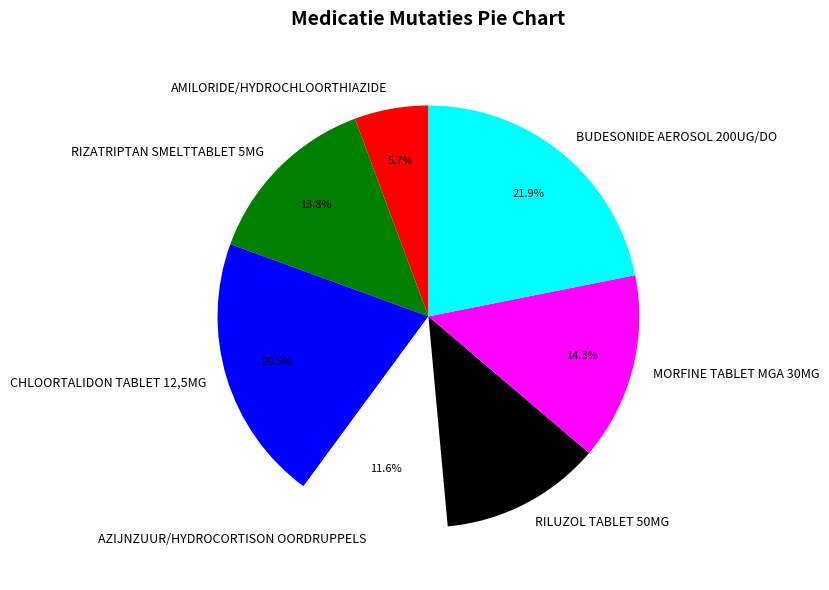

Which category has the smallest portion of the pie?

AMILORIDE/HYDROCHLOORTHIAZIDE